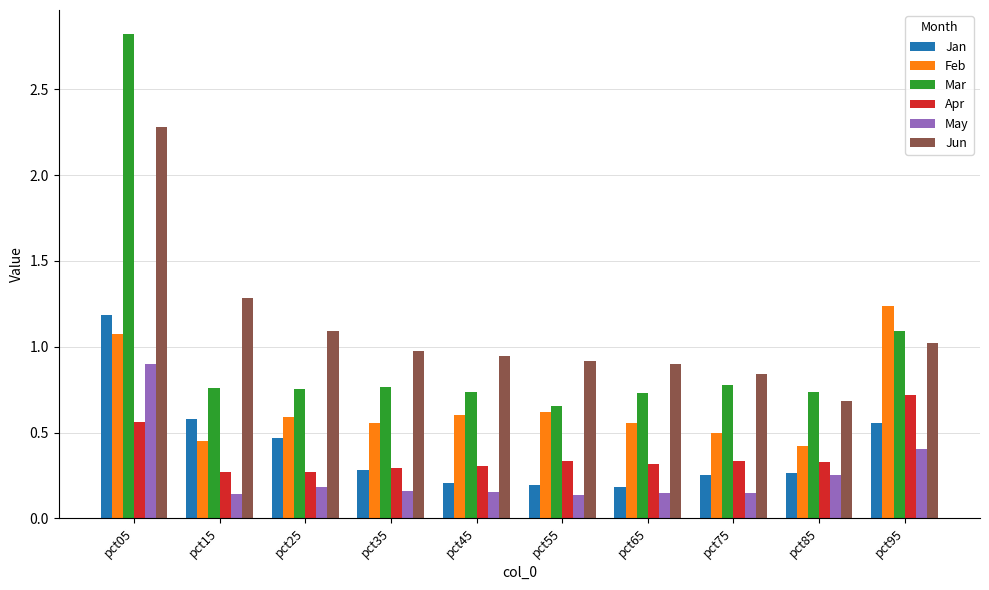

How many bars are there in each group?

6